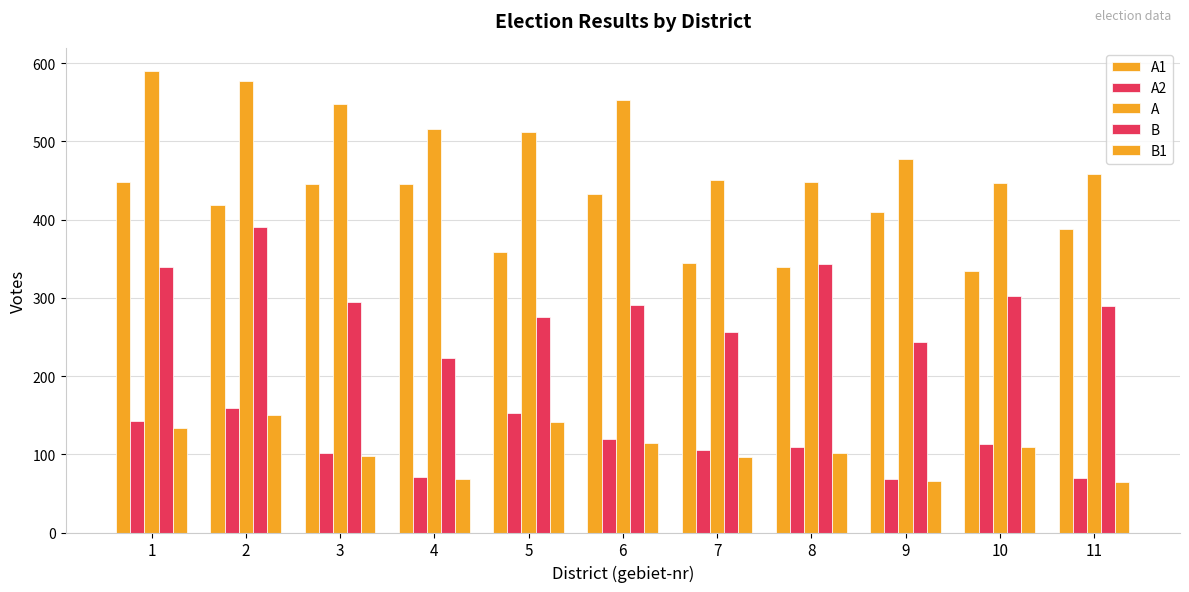

Is it true that B1 equals 66 at 9?

True